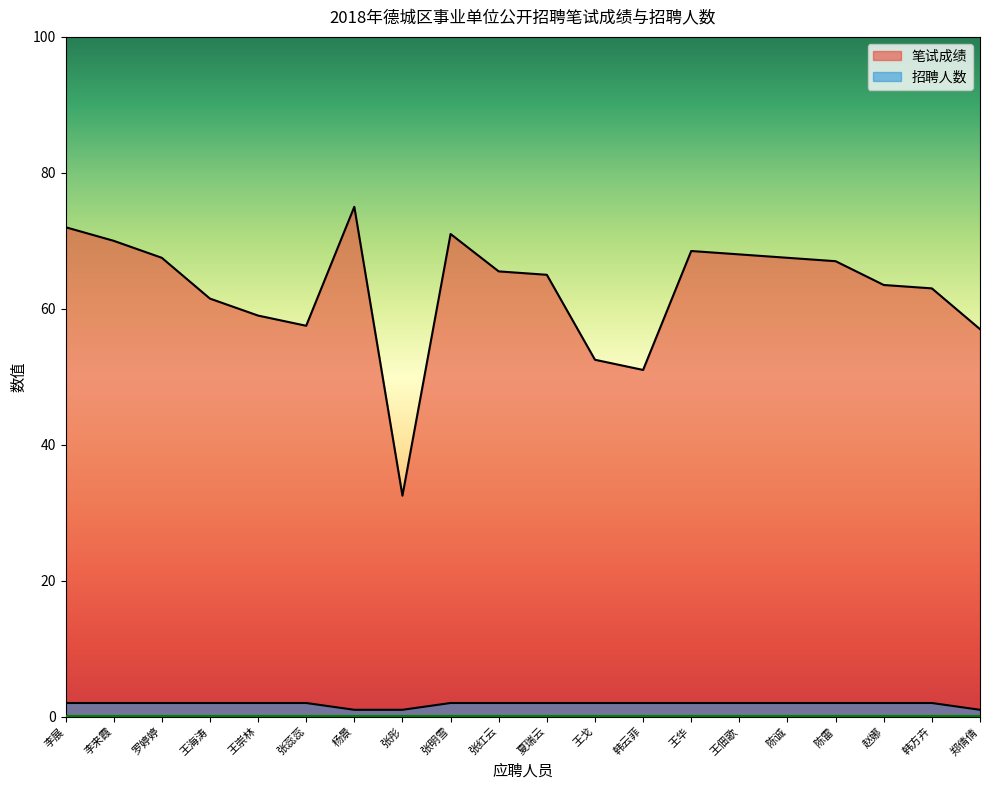

True or false: 招聘人数 and 笔试成绩 cross at least once.

False